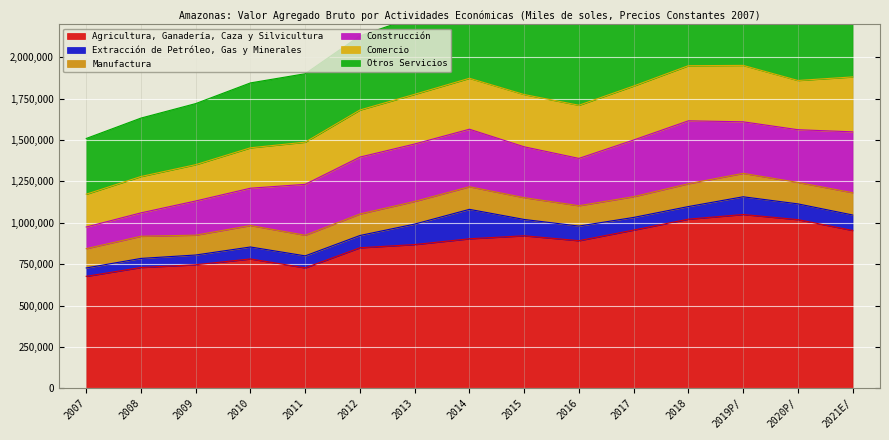

True or false: Comercio and Agricultura, Ganadería, Caza y Silvicultura cross at least once.

False